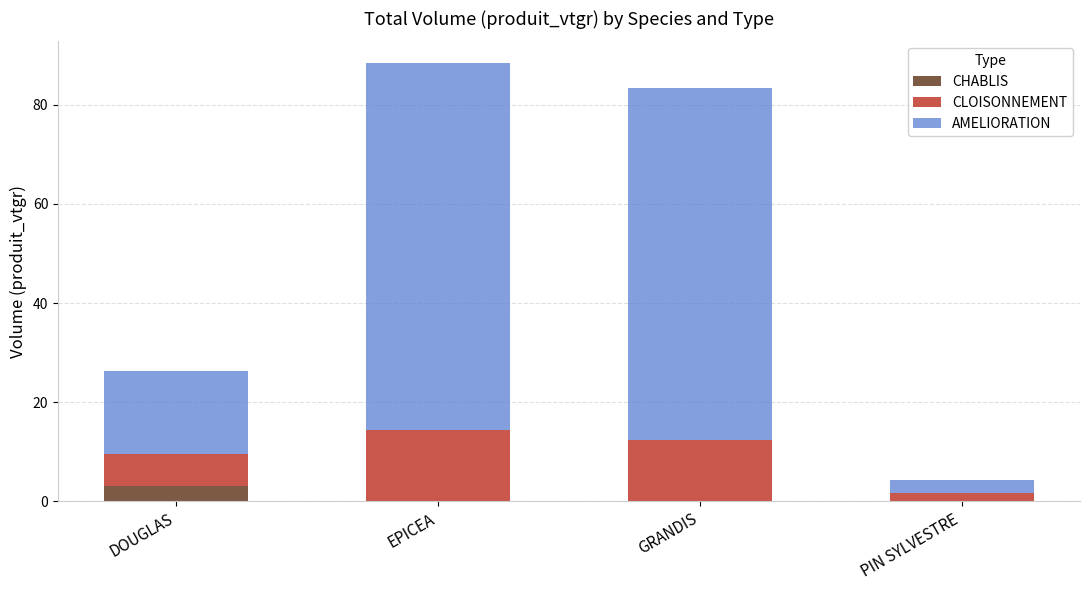

What is the total value across all series at DOUGLAS?

26.3